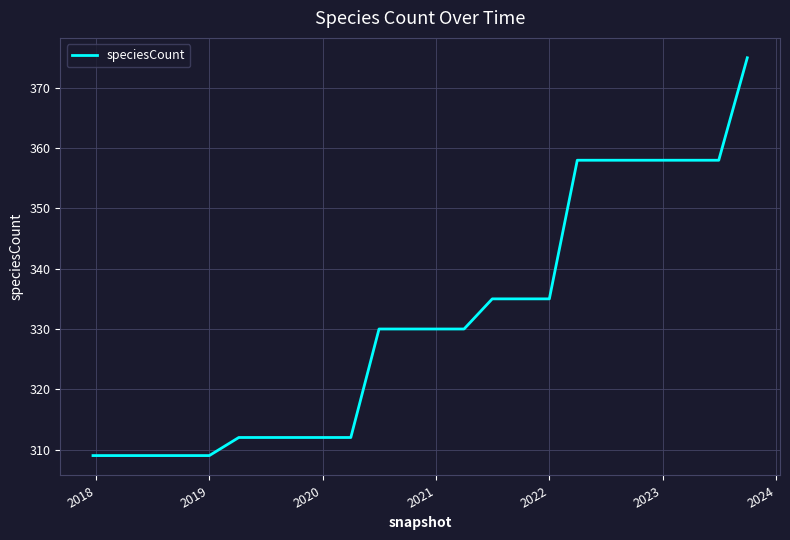

What is the difference between the maximum and minimum values?

66